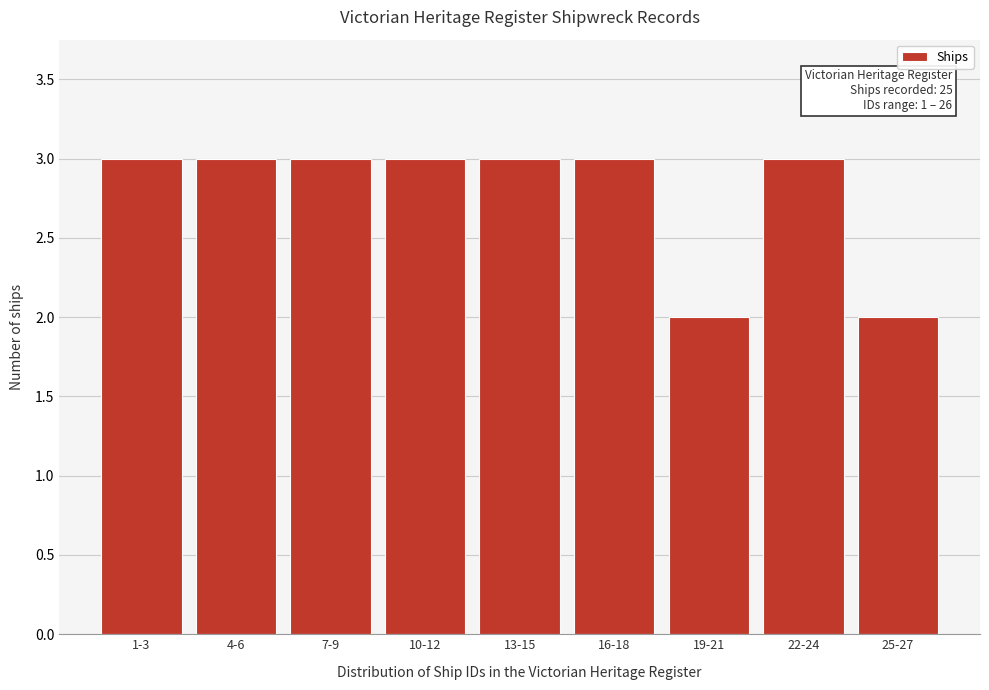

Reading left to right, what are all the values shown in this chart?

1-3=3	4-6=3	7-9=3	10-12=3	13-15=3	16-18=3	19-21=2	22-24=3	25-27=2